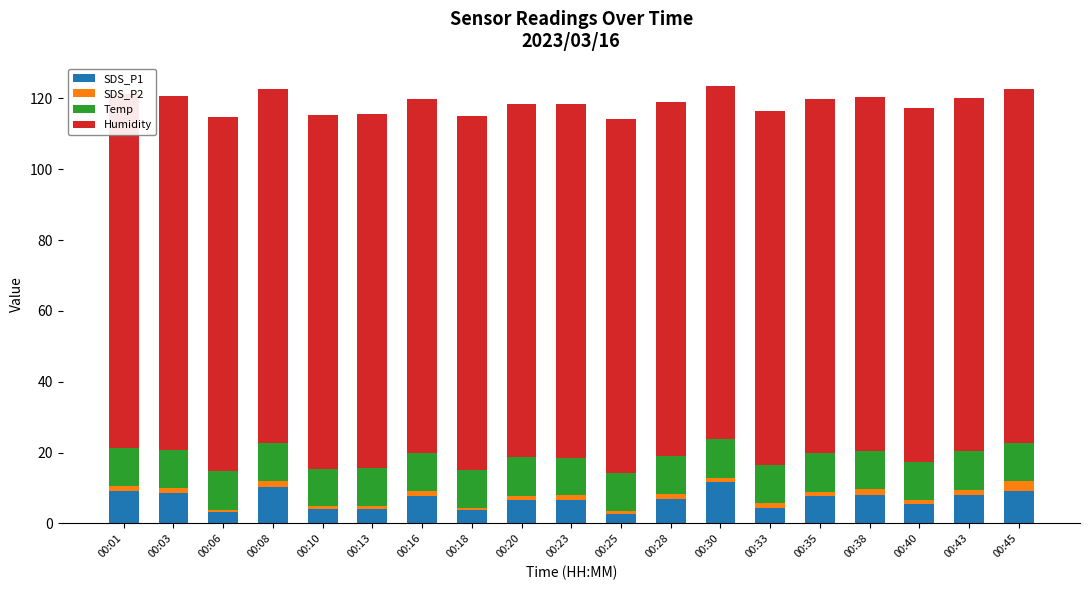

Does the chart contain any negative values?

No